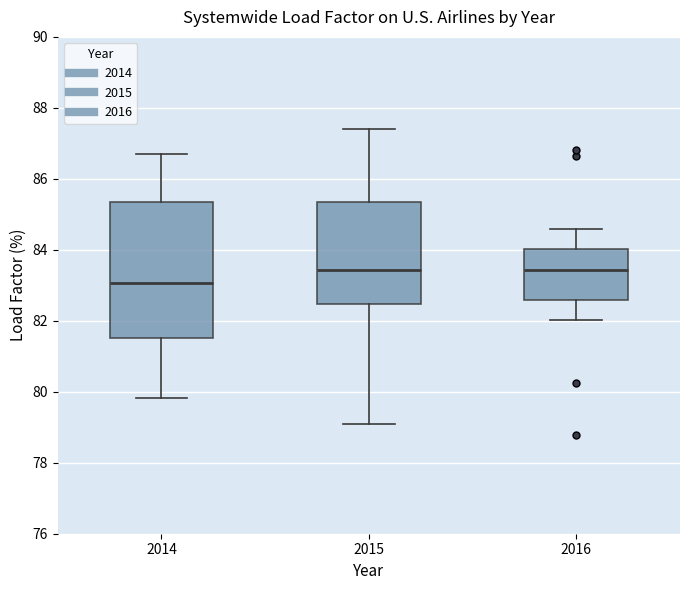

Which box is the tallest, from its lower edge to its upper edge?

2014